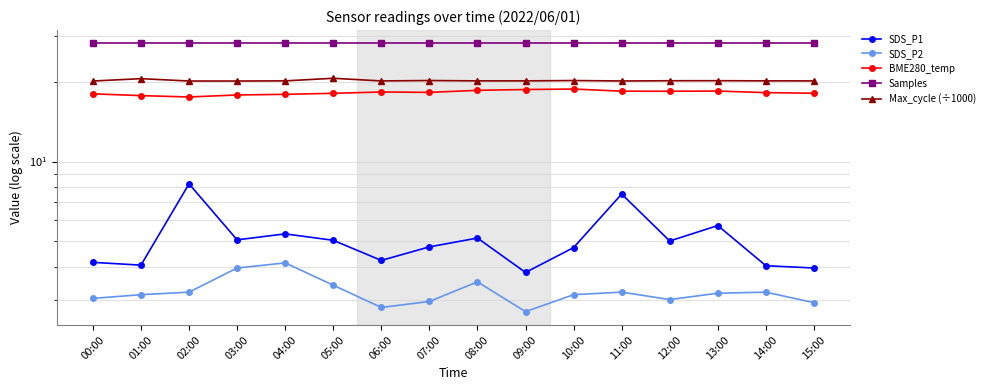

Rank the series at 08:00 from lowest to highest value.

SDS_P2, SDS_P1, BME280_temp, Max_cycle (÷1000), Samples